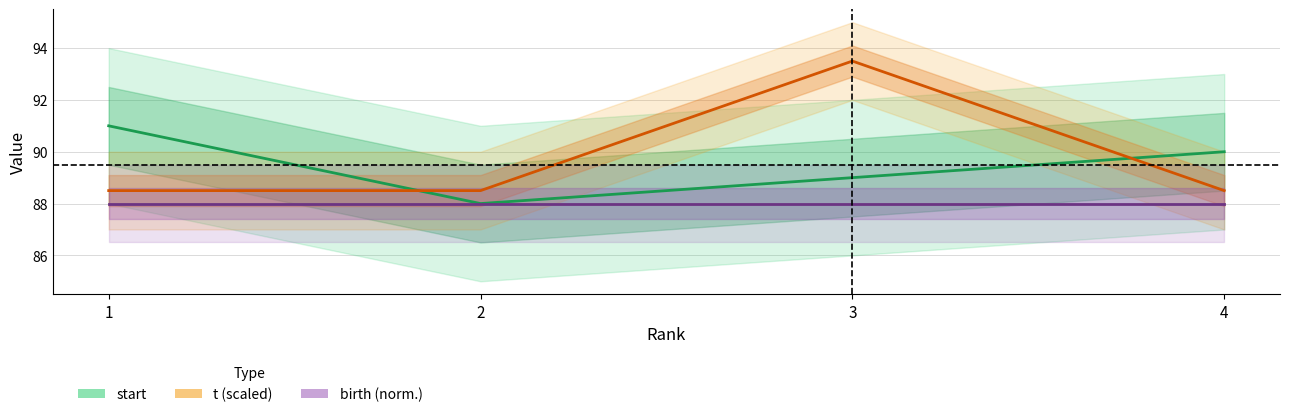

Where is the first local maximum for t (scaled)?

3